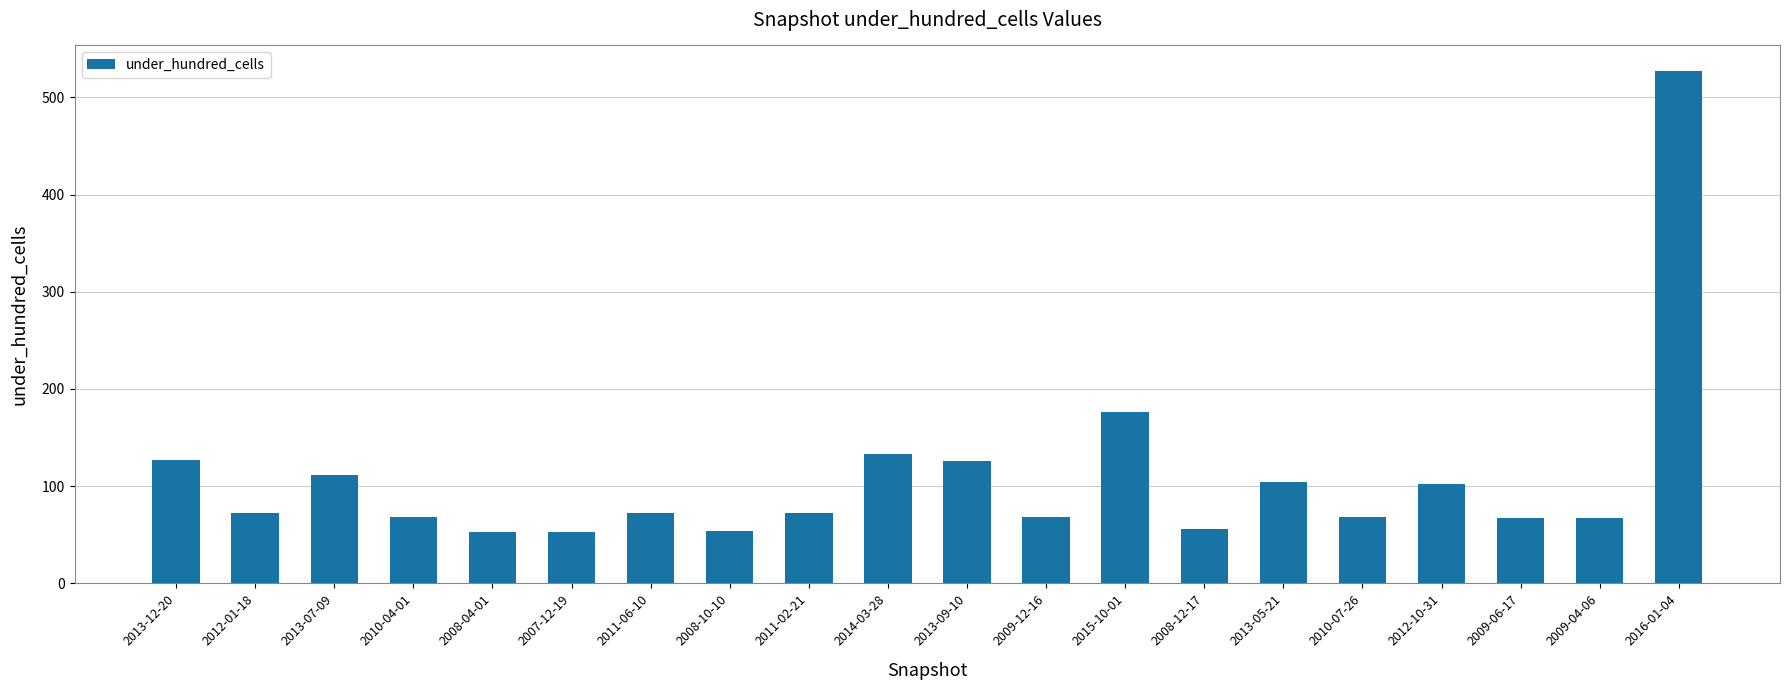

What is the sum of all values?

2176